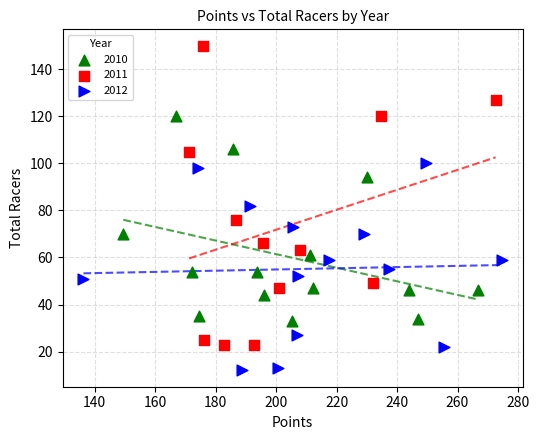

Which series reaches the maximum Y coordinate?

2011